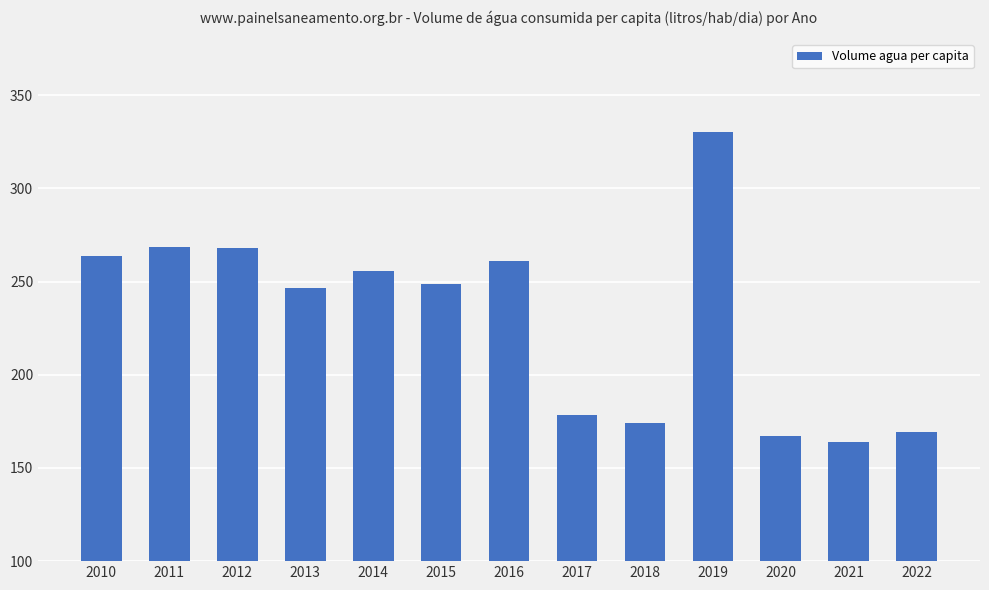

What is the average value?

230.4